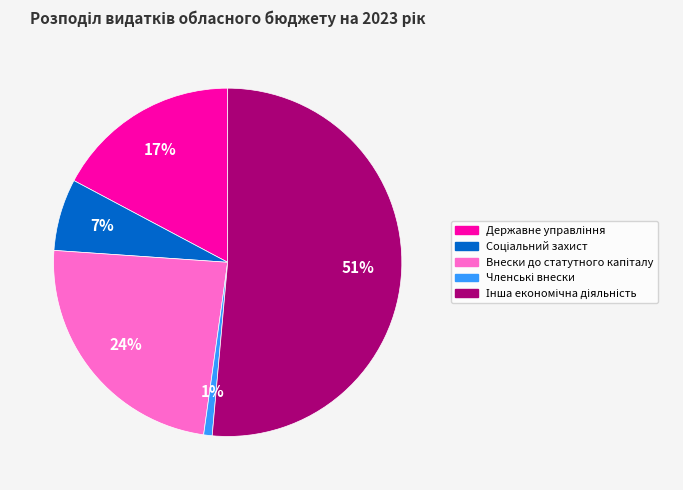

How many slices are in this pie chart?

5